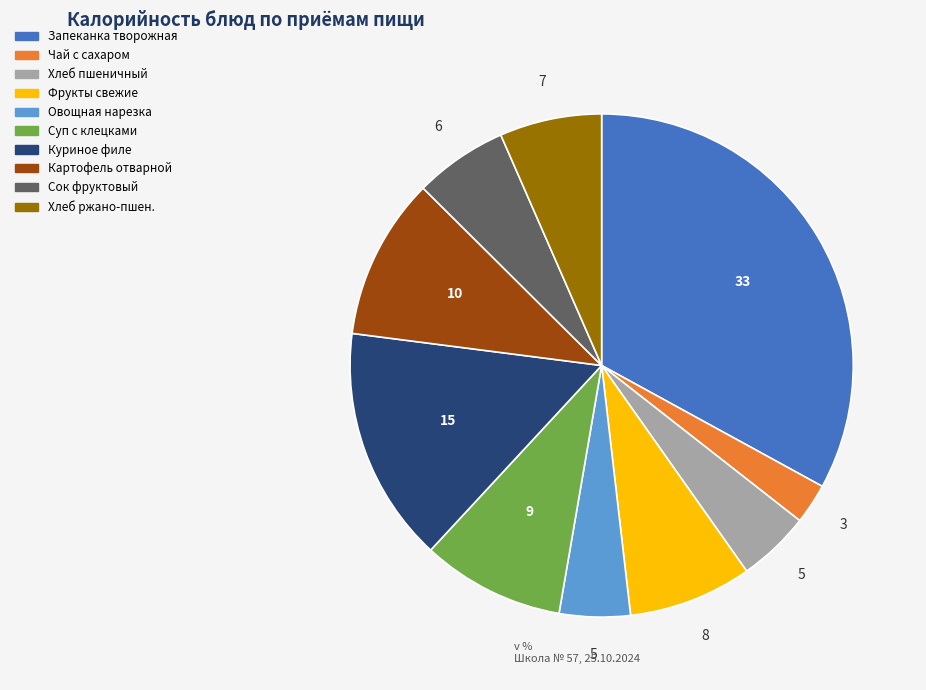

Is there any slice that represents more than half of the pie?

No